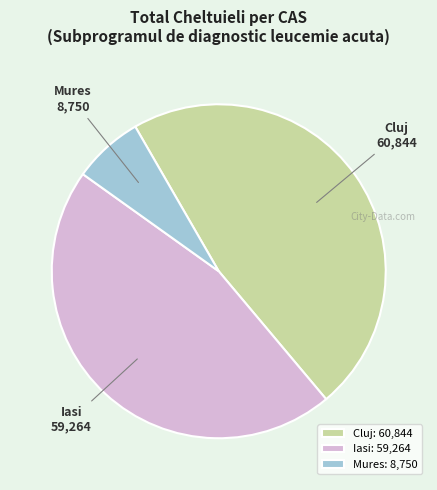

Is the sum of Iasi and Cluj greater than half?

Yes